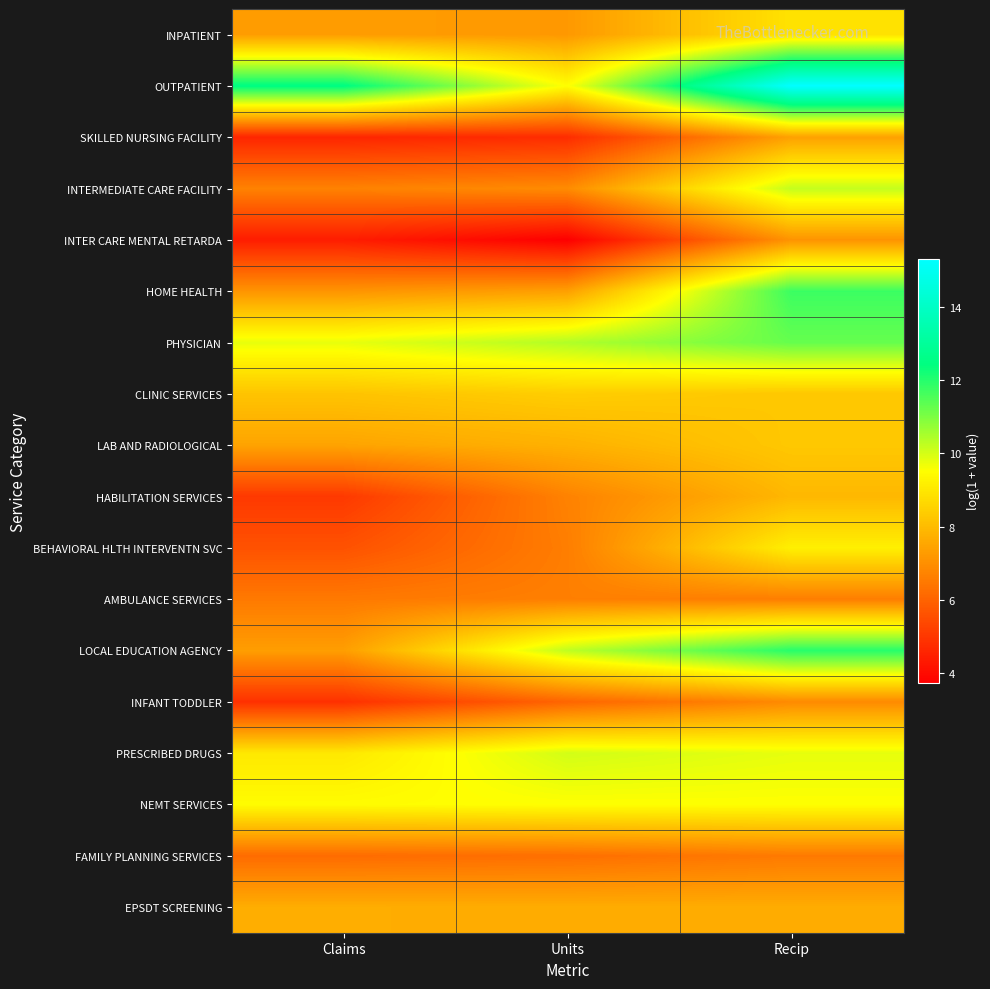

Which series has the widest spread of values?

OUTPATIENT